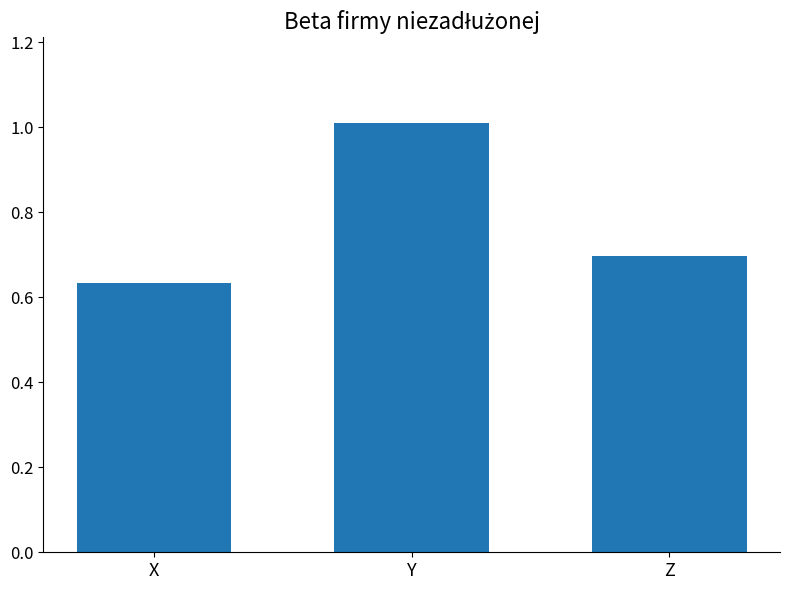

Is it true that the value at Y is 1.0?

True